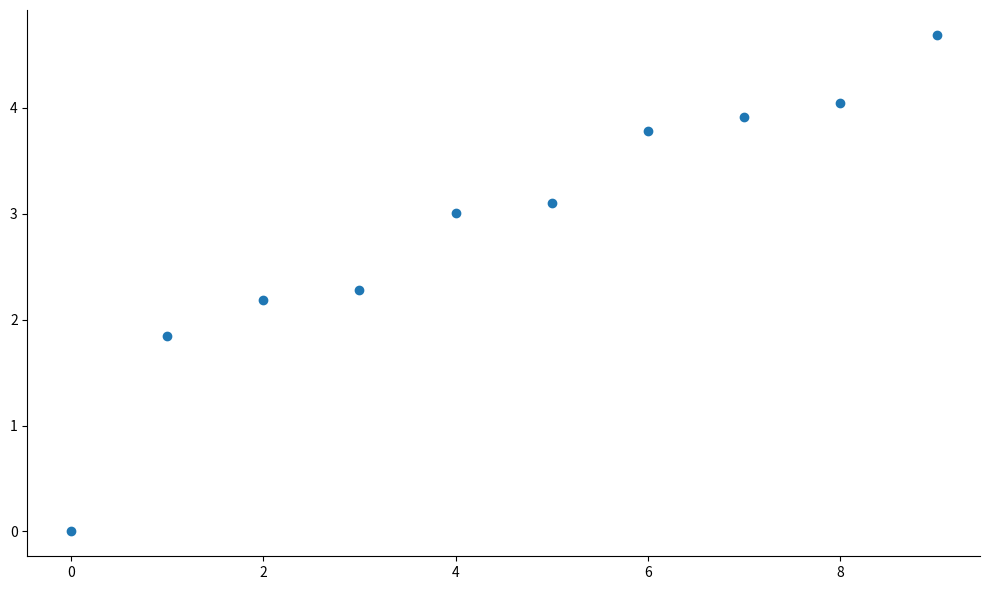

What is the range of Y values (max minus min)?

4.7